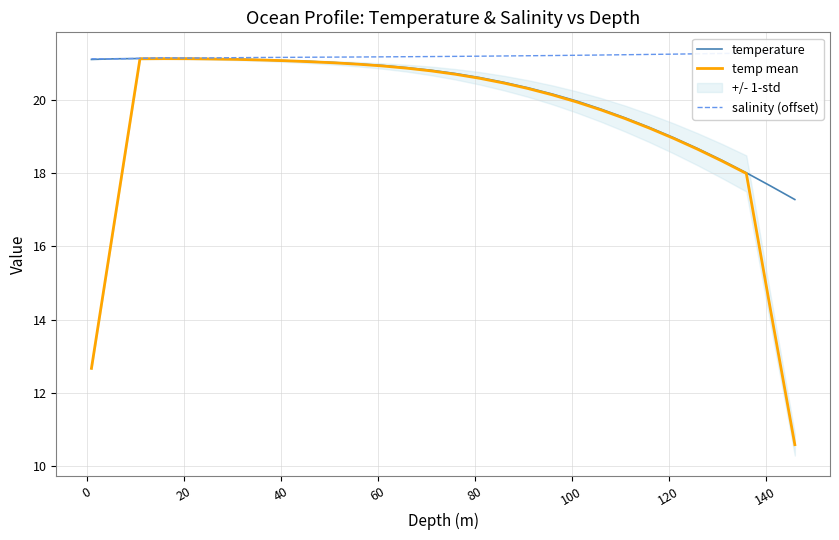

Rank the series by their maximum value, from highest to lowest.

salinity (offset), temperature, temp mean